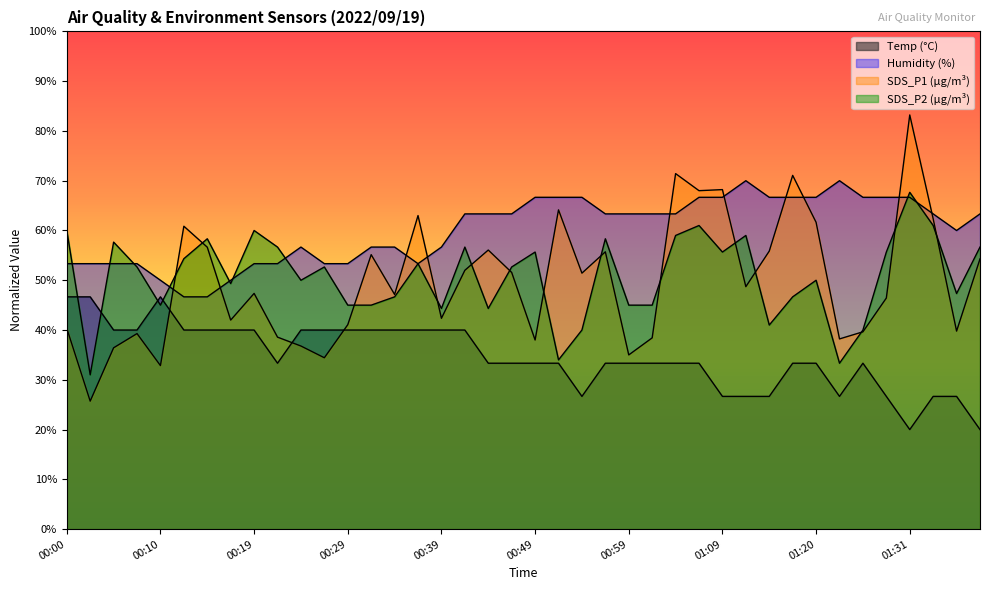

True or false: SDS_P1 has more than 0 interior local peaks.

True